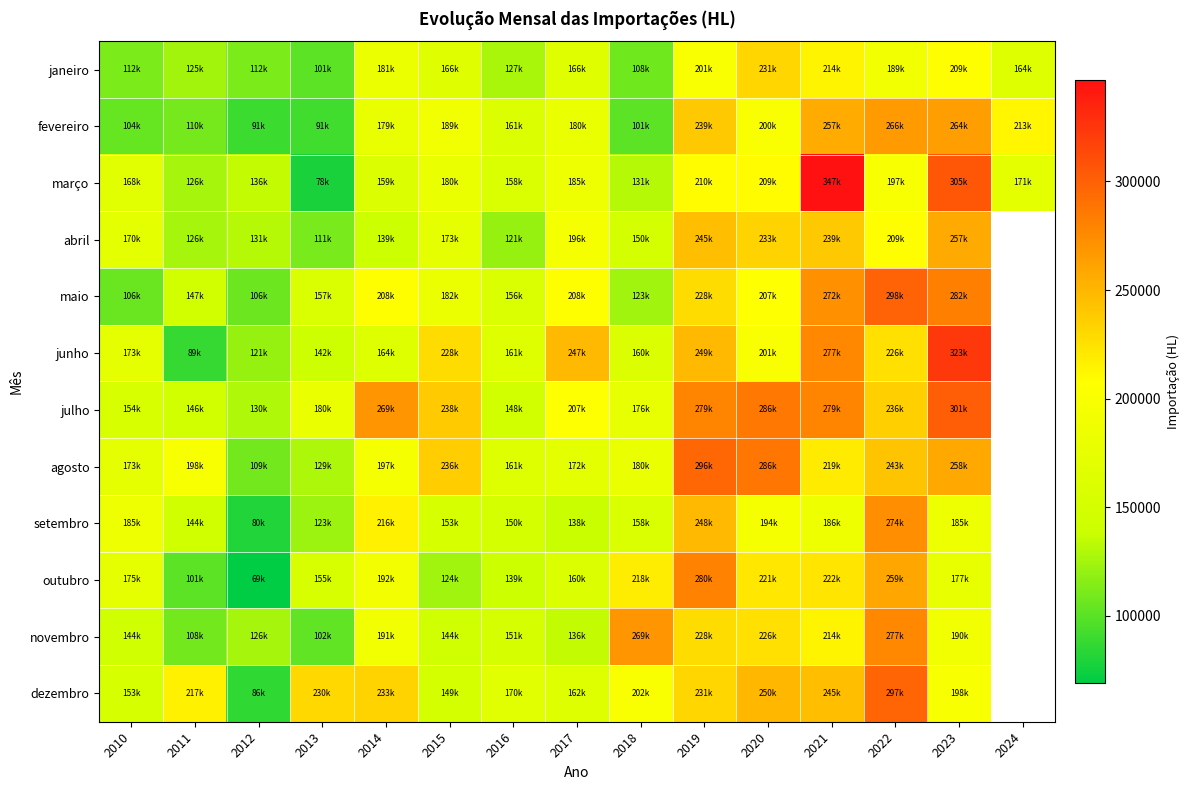

Rank the series by their maximum value, from highest to lowest.

março, junho, julho, maio, dezembro, agosto, outubro, novembro, setembro, fevereiro, abril, janeiro